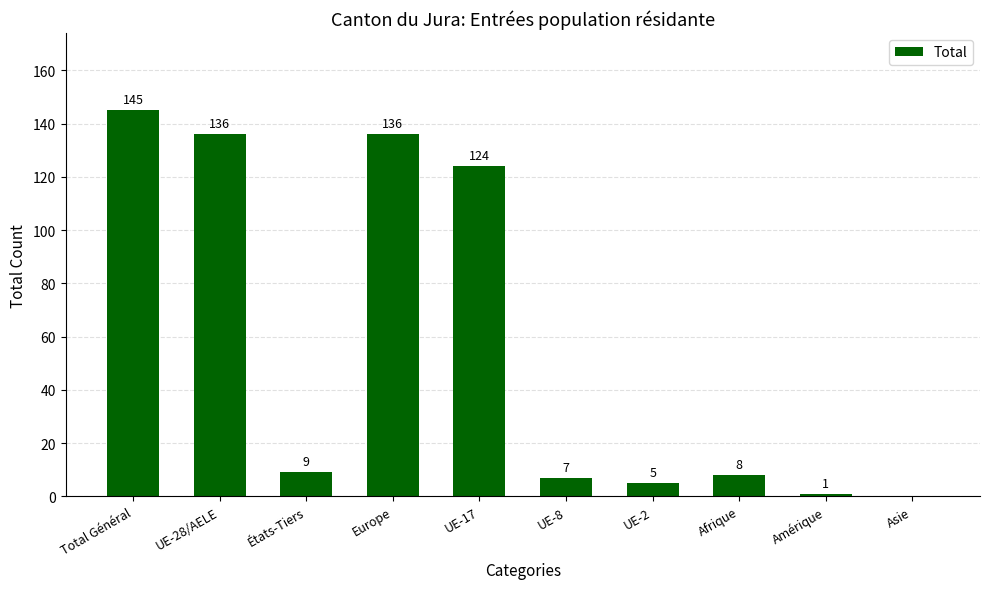

Reading right to left, transcribe all the data shown in this chart.

0	1	8	5	7	124	136	9	136	145